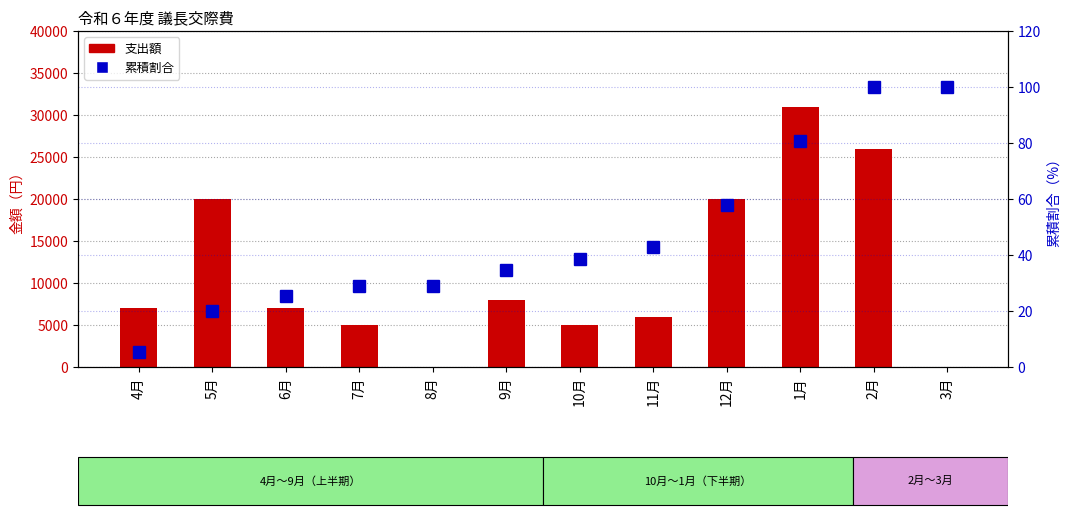

Where is 支出額 nearest to the value 15500?

5月